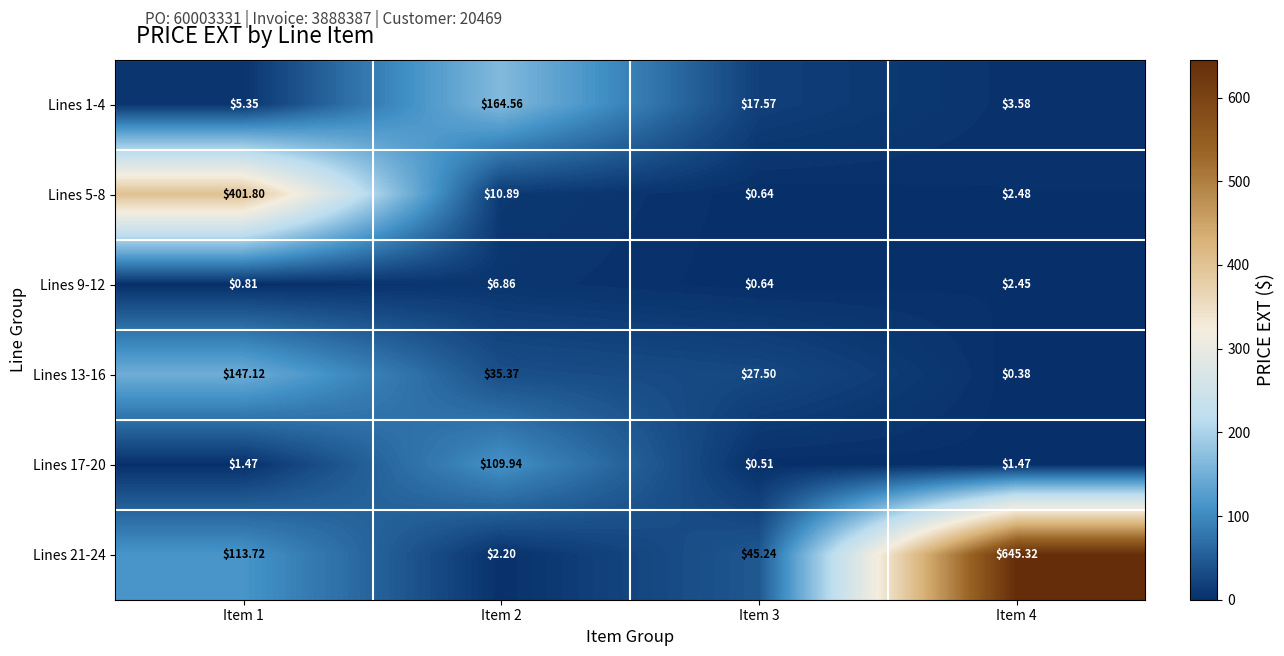

Is the value of Lines 13-16 at Item 4 greater than the value of Lines 9-12 at Item 1?

No